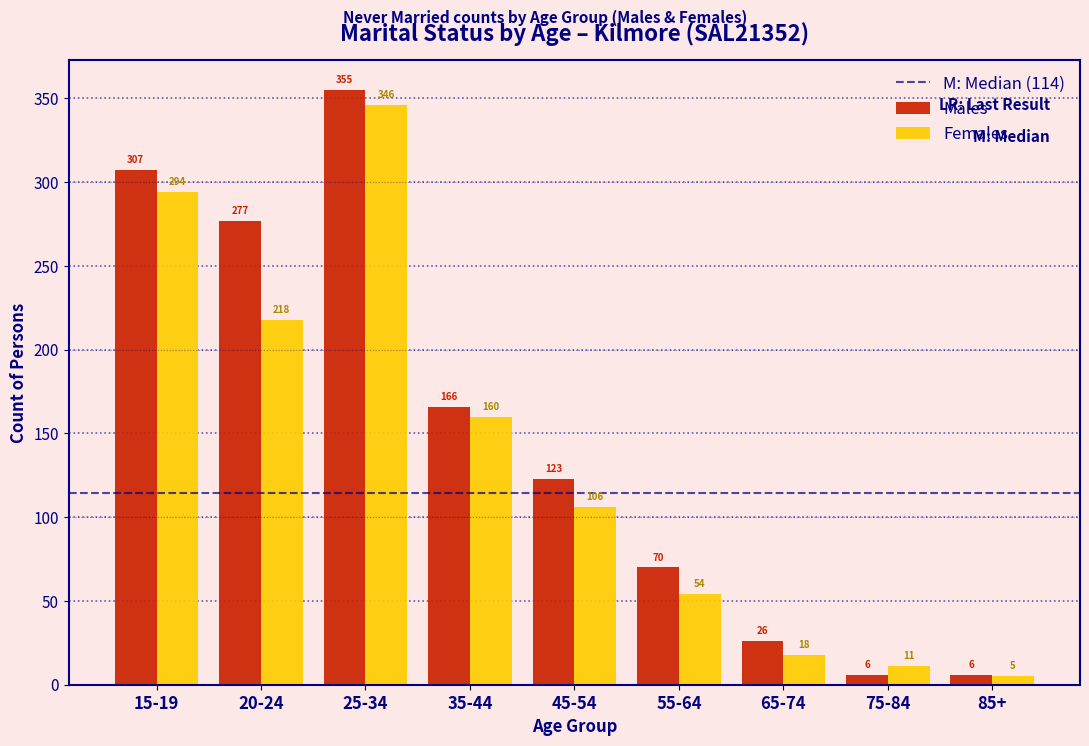

Reading left to right, list all the values displayed in this chart.

Males: 307	277	355	166	123	70	26	6	6
Females: 294	218	346	160	106	54	18	11	5